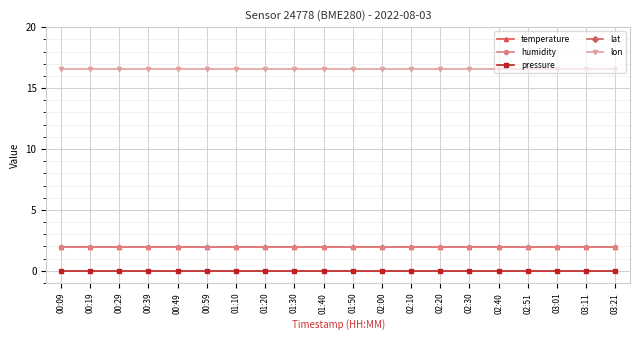

Reading right to left, transcribe all the data shown in this chart.

temperature: 2.0	2.0	2.0	2.0	2.0	2.0	2.0	2.0	2.0	2.0	2.0	2.0	2.0	2.0	2.0	2.0	2.0	2.0	2.0	2.0
humidity: 2.0	2.0	2.0	2.0	2.0	2.0	2.0	2.0	2.0	2.0	2.0	2.0	2.0	2.0	2.0	2.0	2.0	2.0	2.0	2.0
pressure: 0.0	0.0	0.0	0.0	0.0	0.0	0.0	0.0	0.0	0.0	0.0	0.0	0.0	0.0	0.0	0.0	0.0	0.0	0.0	0.0
lat: 52.4	52.4	52.4	52.4	52.4	52.4	52.4	52.4	52.4	52.4	52.4	52.4	52.4	52.4	52.4	52.4	52.4	52.4	52.4	52.4
lon: 16.6	16.6	16.6	16.6	16.6	16.6	16.6	16.6	16.6	16.6	16.6	16.6	16.6	16.6	16.6	16.6	16.6	16.6	16.6	16.6